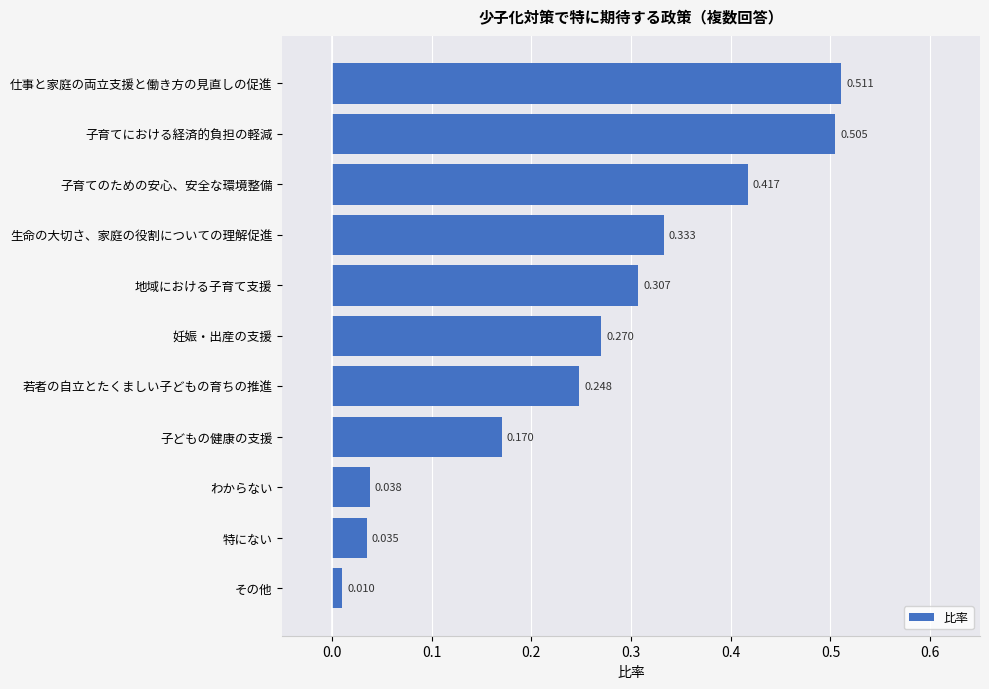

What is the label of the 1st bar from the top?

仕事と家庭の両立支援と働き方の見直しの促進